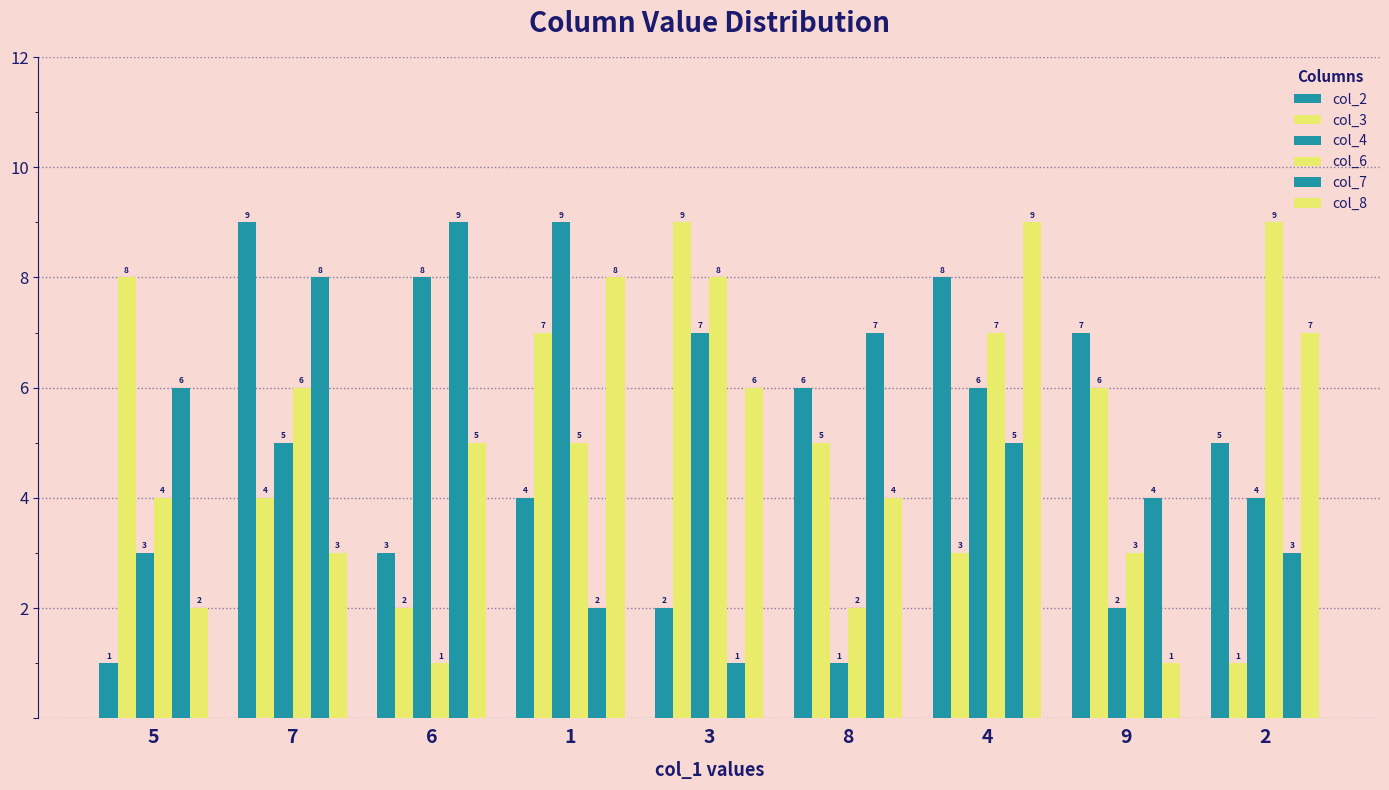

What is the value of the col_7 bar at the 1st from the left?

6